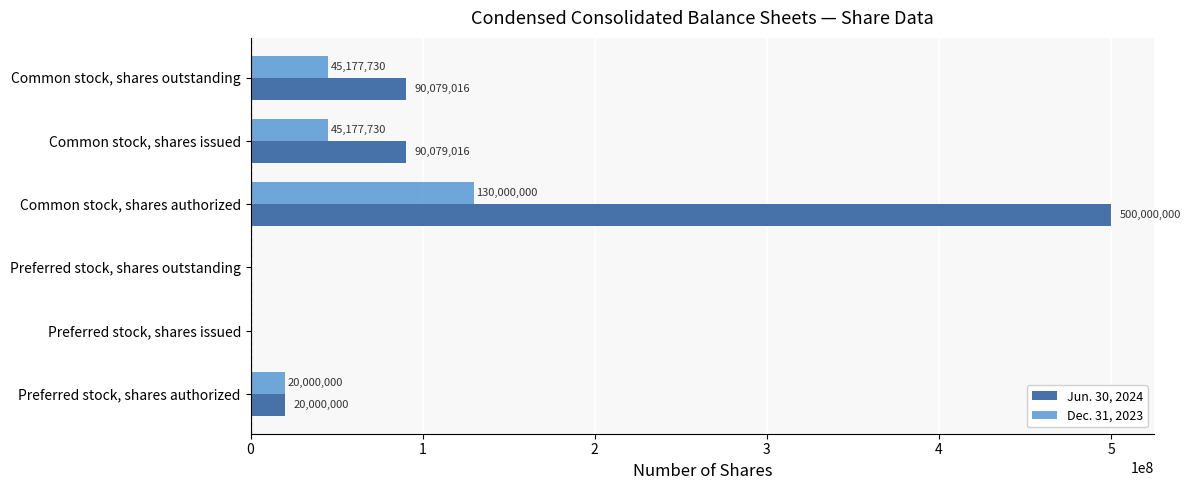

The value of Jun. 30, 2024 at Common stock, shares issued is 90079016. True or false?

True